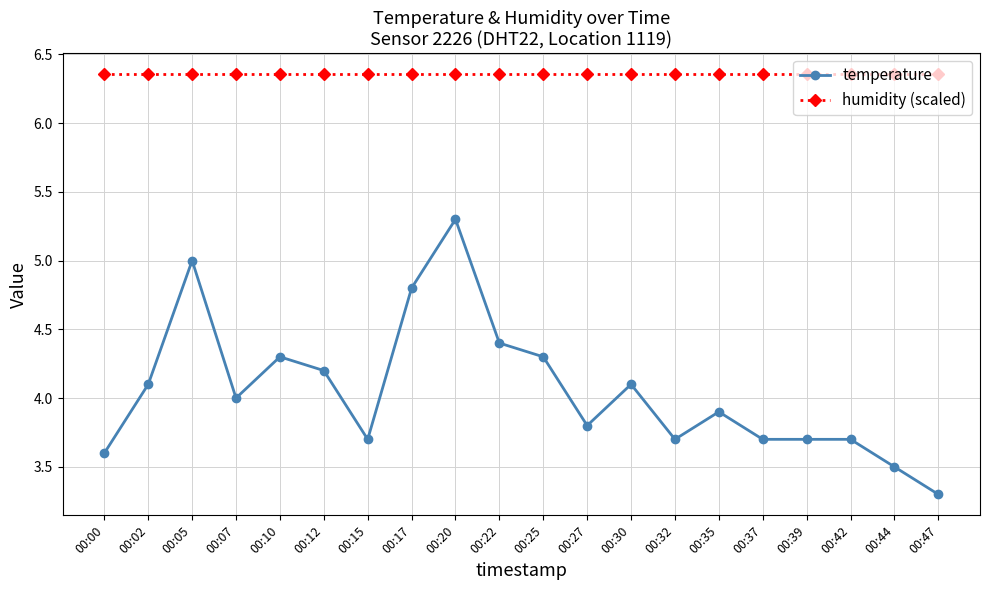

True or false: temperature and humidity (scaled) cross at least once.

False